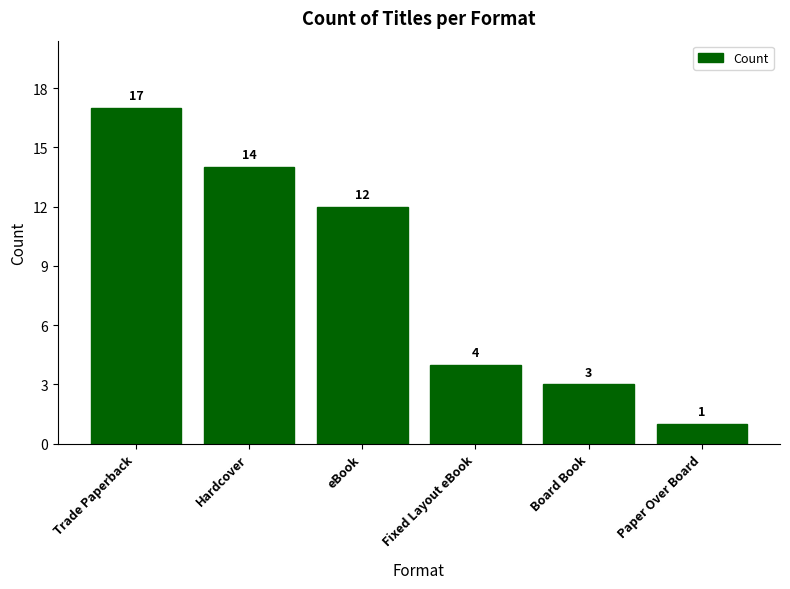

What is the difference between the maximum and minimum values?

16